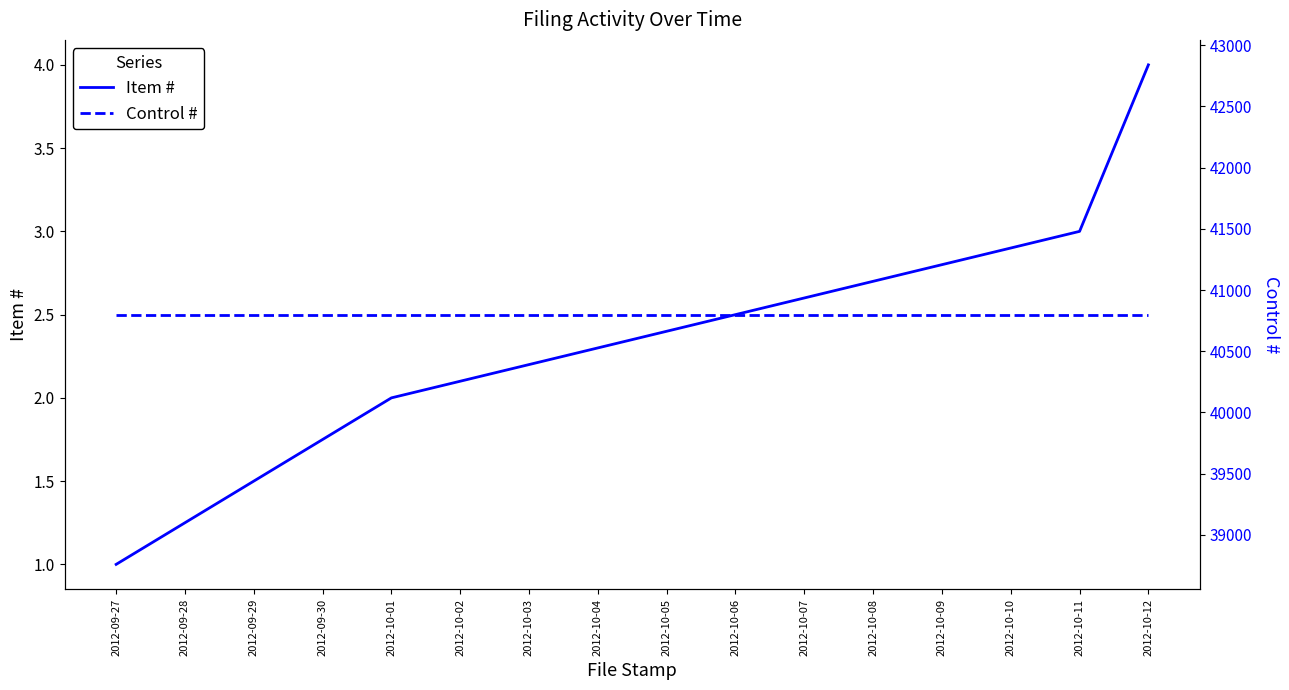

Is it true that Control # equals 40799 at 2012-09-27?

True